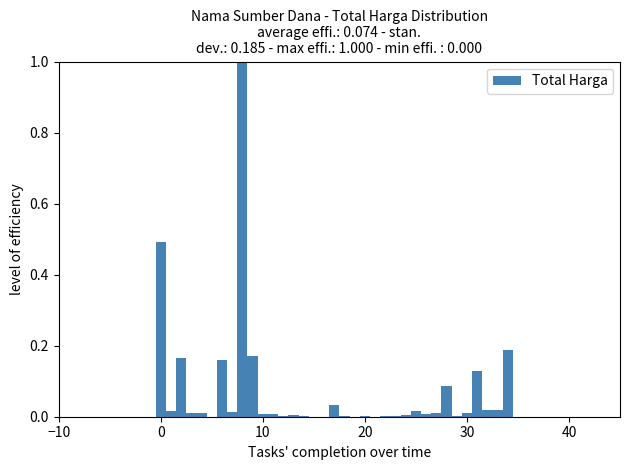

What is the maximum value shown in the chart?

1.0